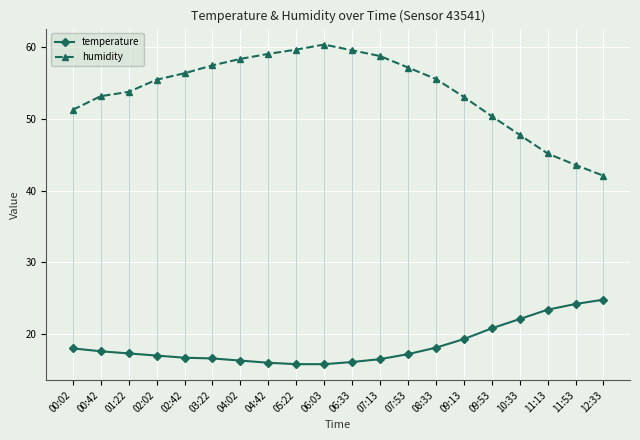

The humidity series shows 57.5 at 03:22. True or false?

True